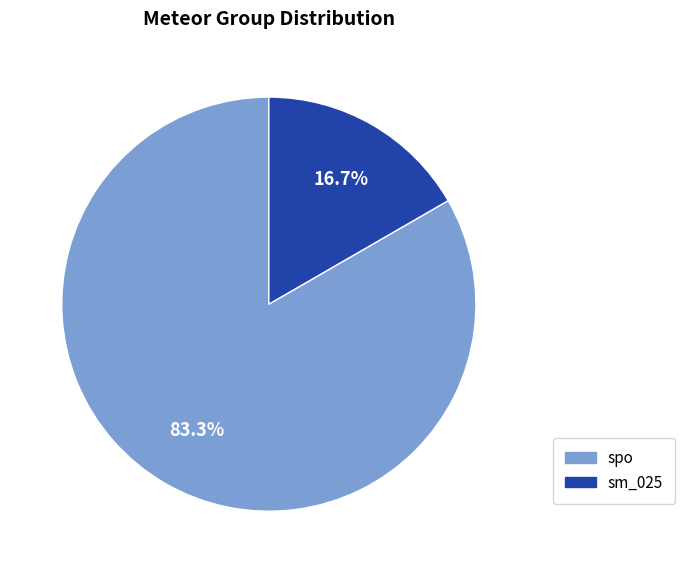

What percentage is the spo slice, to the nearest percent?

83%